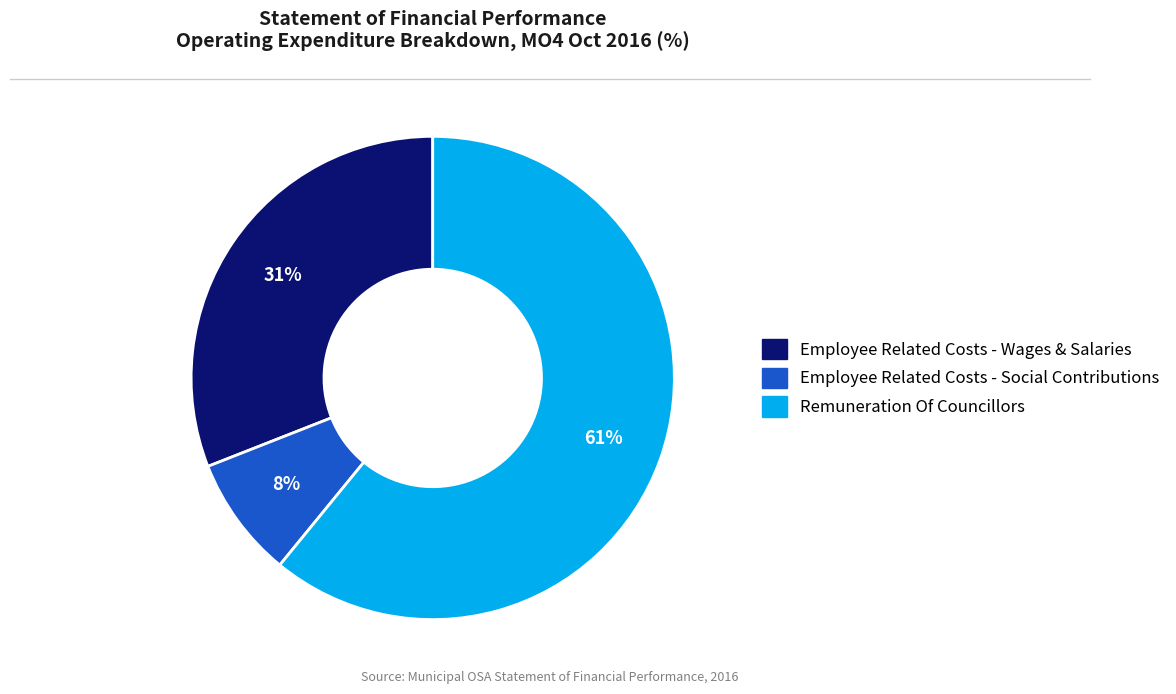

How many slices are in this pie chart?

3